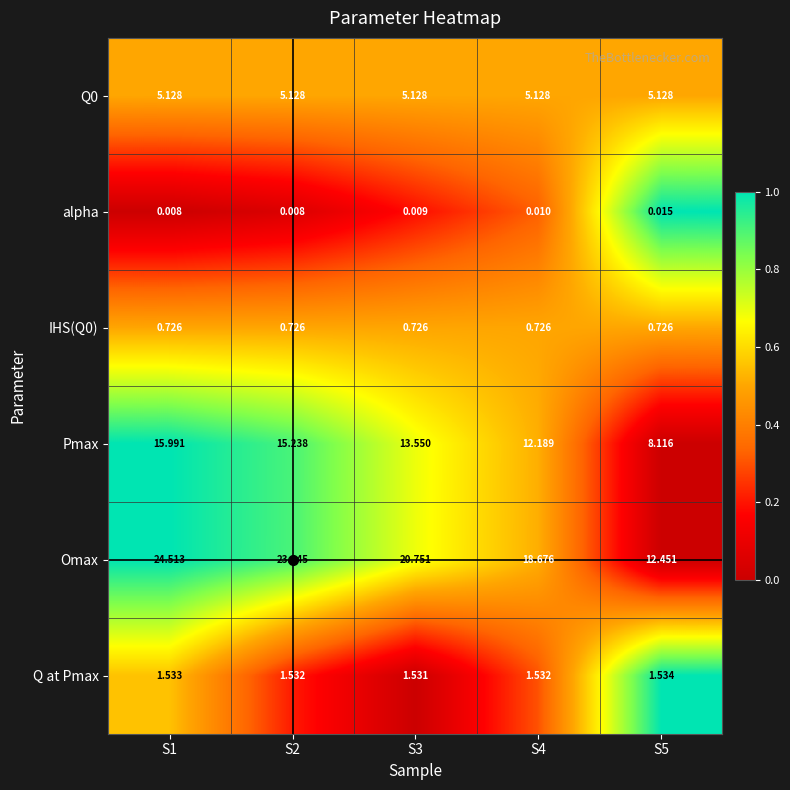

At which category is the sum across all series the highest?

S1